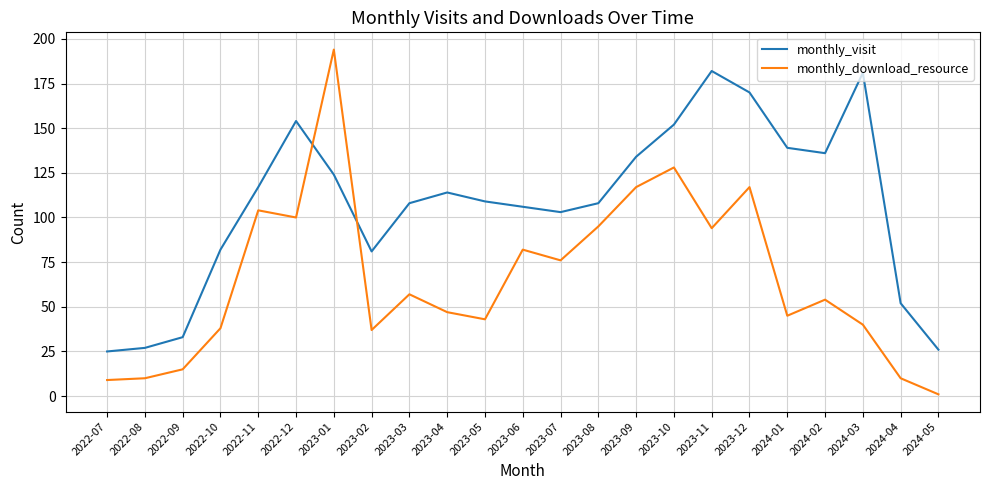

What is the spread (max minus min) of values at 2023-01?

70